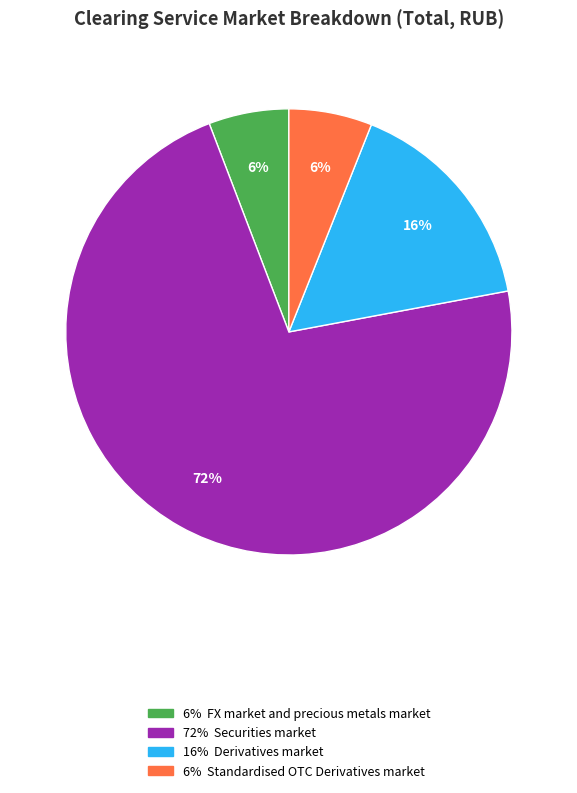

To the nearest percent, what is the average slice percentage?

25%